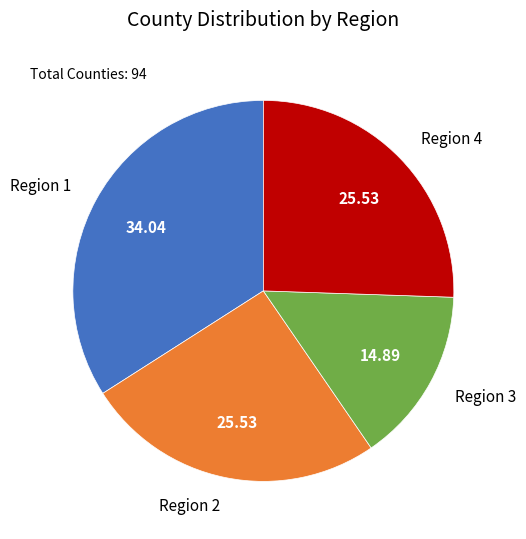

How many segments does this pie chart have?

4